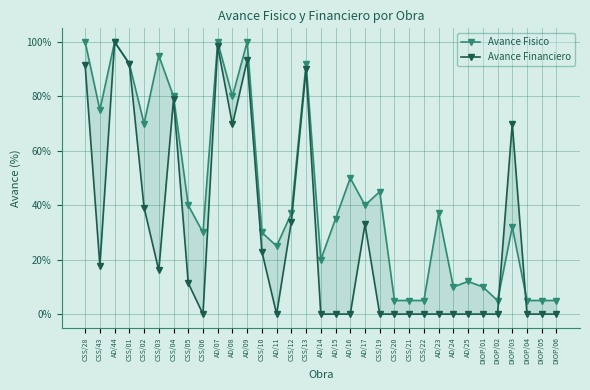

Rank the categories by Avance Financiero value from highest to lowest.

AD/44, AD/07, AD/09, CSS/01, CSS/28, CSS/13, CSS/04, DIOP/03, AD/08, CSS/02, CSS/12, AD/17, CSS/10, CSS/43, CSS/03, CSS/05, CSS/06, AD/11, AD/14, AD/15, AD/16, CSS/19, CSS/20, CSS/21, CSS/22, AD/23, AD/24, AD/25, DIOP/01, DIOP/02, DIOP/04, DIOP/05, DIOP/06